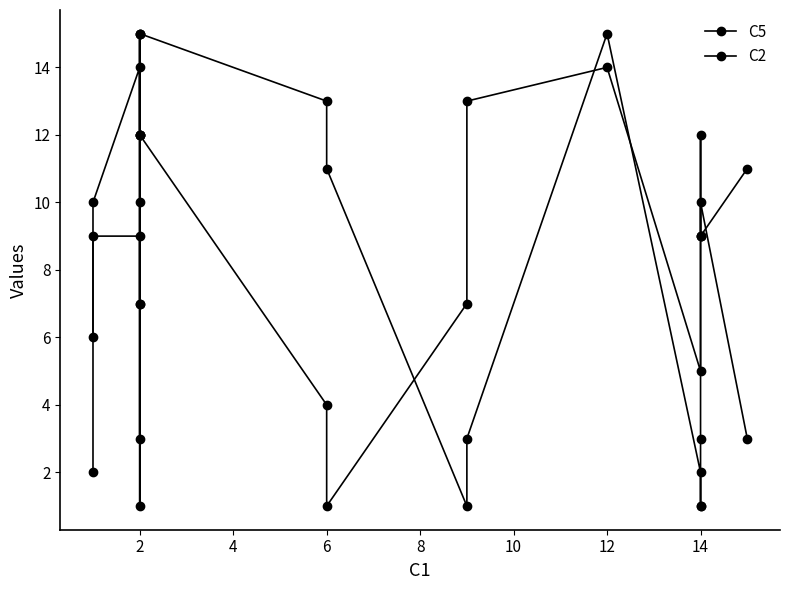

In C5, how many points are higher than both neighbors (excluding endpoints)?

6